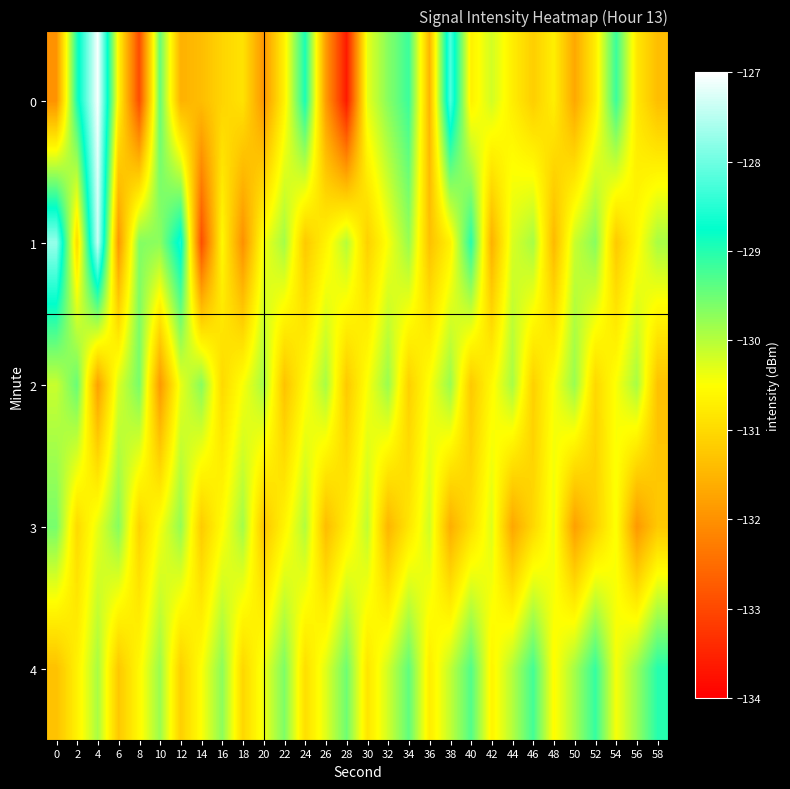

Reading right to left, extract all data points from this chart.

0: 58=-131.4	56=-130.8	54=-129.2	52=-130.7	50=-131.7	48=-130.7	46=-131.2	44=-130.7	42=-130.2	40=-130.7	38=-128.2	36=-131.5	34=-129.2	32=-129.7	30=-130.3	28=-133.6	26=-131.9	24=-128.9	22=-130.7	20=-131.9	18=-130.9	16=-131.1	14=-131.4	12=-131.6	10=-129.5	8=-132.9	6=-130.6	4=-127.1	2=-129.0	0=-132.0
1: 58=-129.9	56=-130.6	54=-131.2	52=-129.7	50=-130.1	48=-131.5	46=-129.9	44=-130.2	42=-131.6	40=-129.0	38=-130.7	36=-131.3	34=-129.8	32=-130.5	30=-131.1	28=-130.0	26=-130.7	24=-131.2	22=-129.9	20=-130.4	18=-132.0	16=-130.6	14=-132.9	12=-128.6	10=-129.7	8=-129.7	6=-131.9	4=-127.4	2=-131.0	0=-127.7
2: 58=-131.3	56=-129.9	54=-130.5	52=-131.0	50=-129.8	48=-130.5	46=-131.1	44=-129.9	42=-130.6	40=-131.2	38=-129.8	36=-130.5	34=-131.1	32=-129.8	30=-130.5	28=-131.2	26=-129.9	24=-130.6	22=-131.3	20=-129.9	18=-130.5	16=-131.0	14=-129.7	12=-130.3	10=-131.9	8=-129.6	6=-130.2	4=-131.8	2=-129.5	0=-130.1
3: 58=-131.2	56=-131.9	54=-130.5	52=-131.1	50=-131.8	48=-130.4	46=-131.0	44=-131.7	42=-130.3	40=-130.9	38=-131.6	36=-130.2	34=-130.8	32=-131.5	30=-130.1	28=-130.7	26=-131.4	24=-130.0	22=-130.6	20=-131.3	18=-129.9	16=-130.5	14=-131.2	12=-129.8	10=-130.4	8=-131.1	6=-129.7	4=-130.3	2=-131.0	0=-129.6
4: 58=-129.0	56=-129.8	54=-130.4	52=-129.1	50=-129.9	48=-130.5	46=-129.2	44=-130.0	42=-130.6	40=-129.3	38=-130.1	36=-130.7	34=-129.4	32=-130.2	30=-130.8	28=-129.5	26=-130.3	24=-130.9	22=-129.6	20=-130.4	18=-131.0	16=-129.7	14=-130.5	12=-131.1	10=-129.8	8=-130.6	6=-131.2	4=-129.9	2=-130.7	0=-131.3